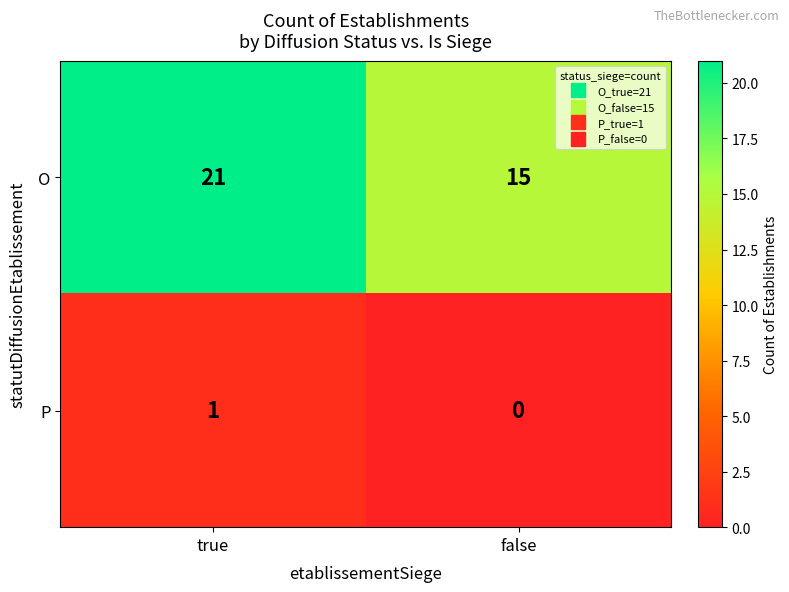

What is the greatest value displayed?

21